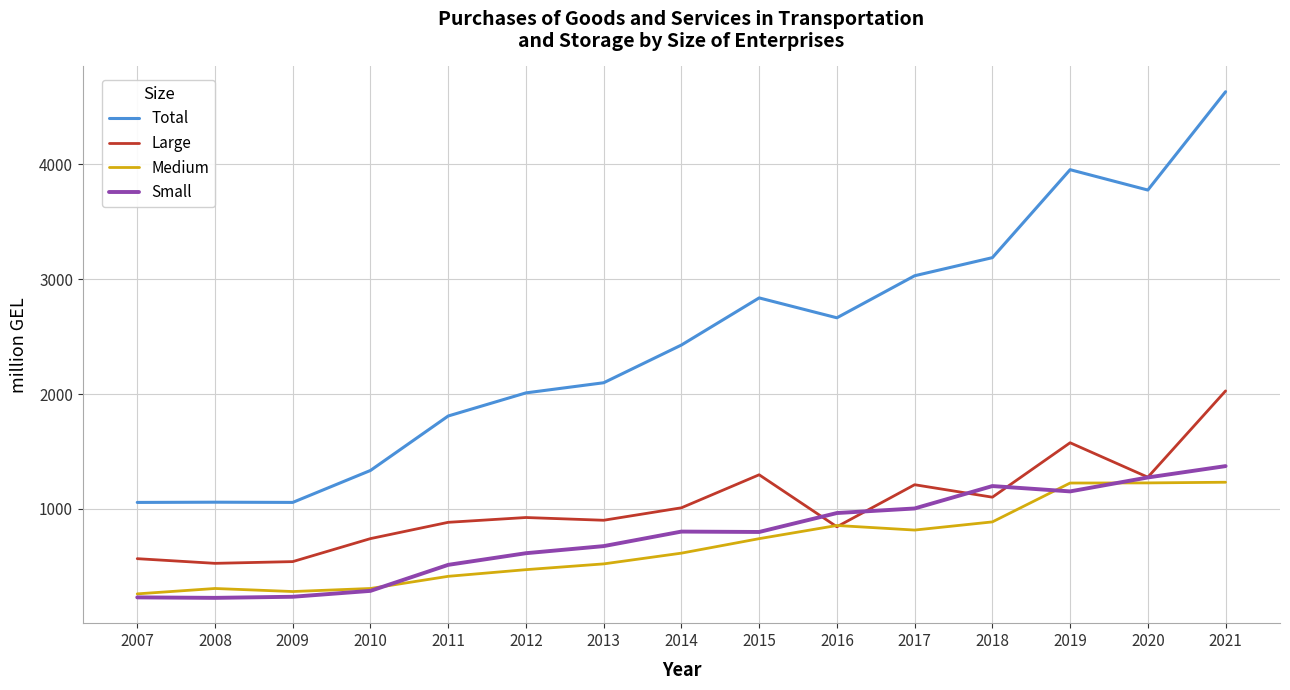

Does the chart display data point markers on the line(s)?

No